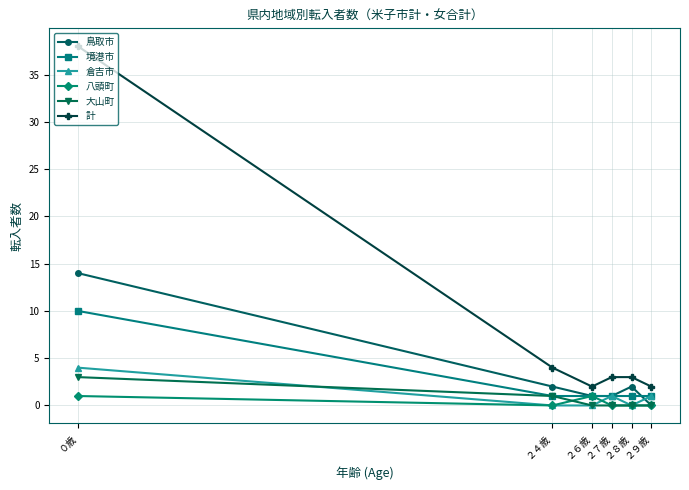

Where is the first local maximum for 八頭町?

２６歳